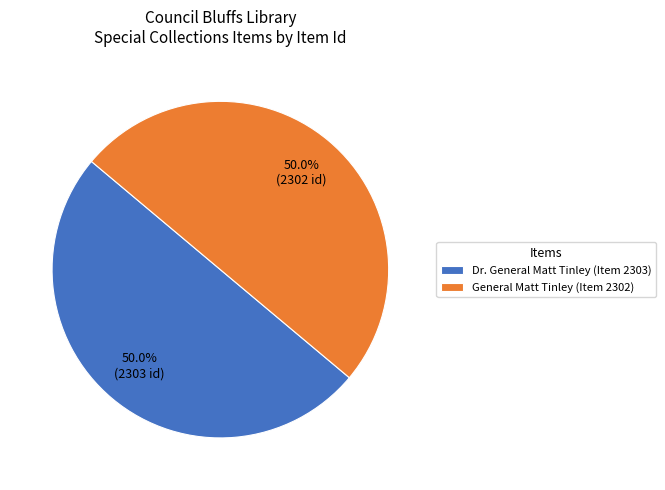

What percentage is NOT represented by Dr. General Matt Tinley (Item 2303)?

50.0%